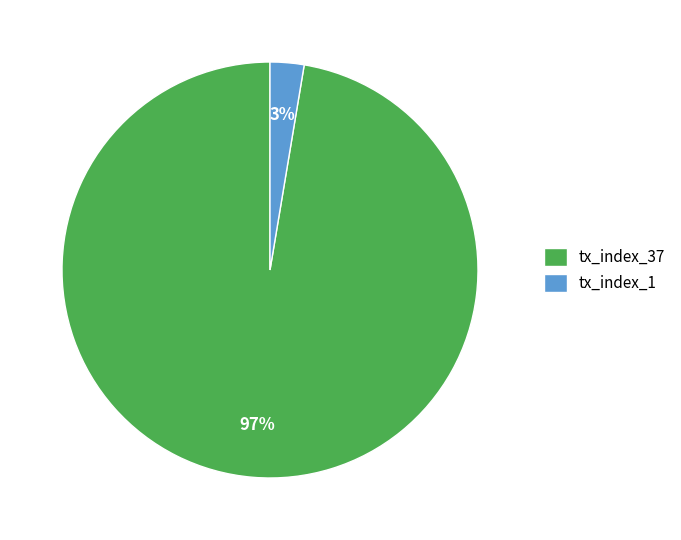

What is the smallest slice in the pie chart?

tx_index_1